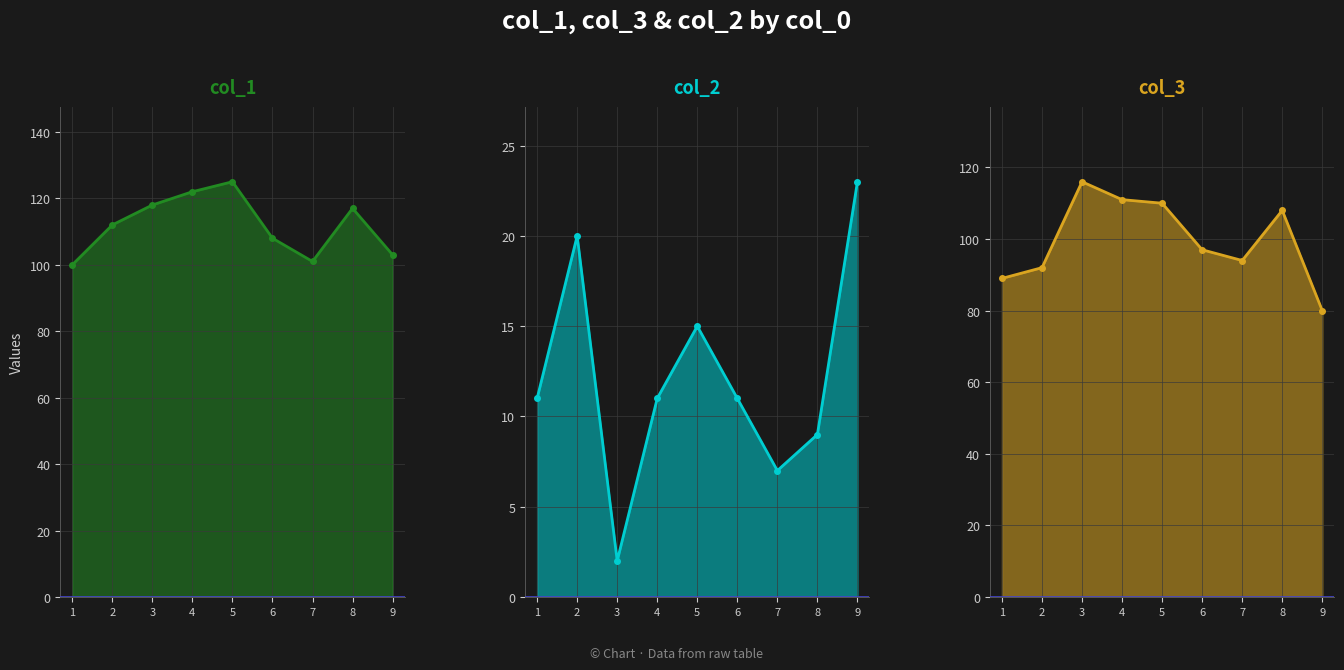

At which category is the sum across all series the highest?

5